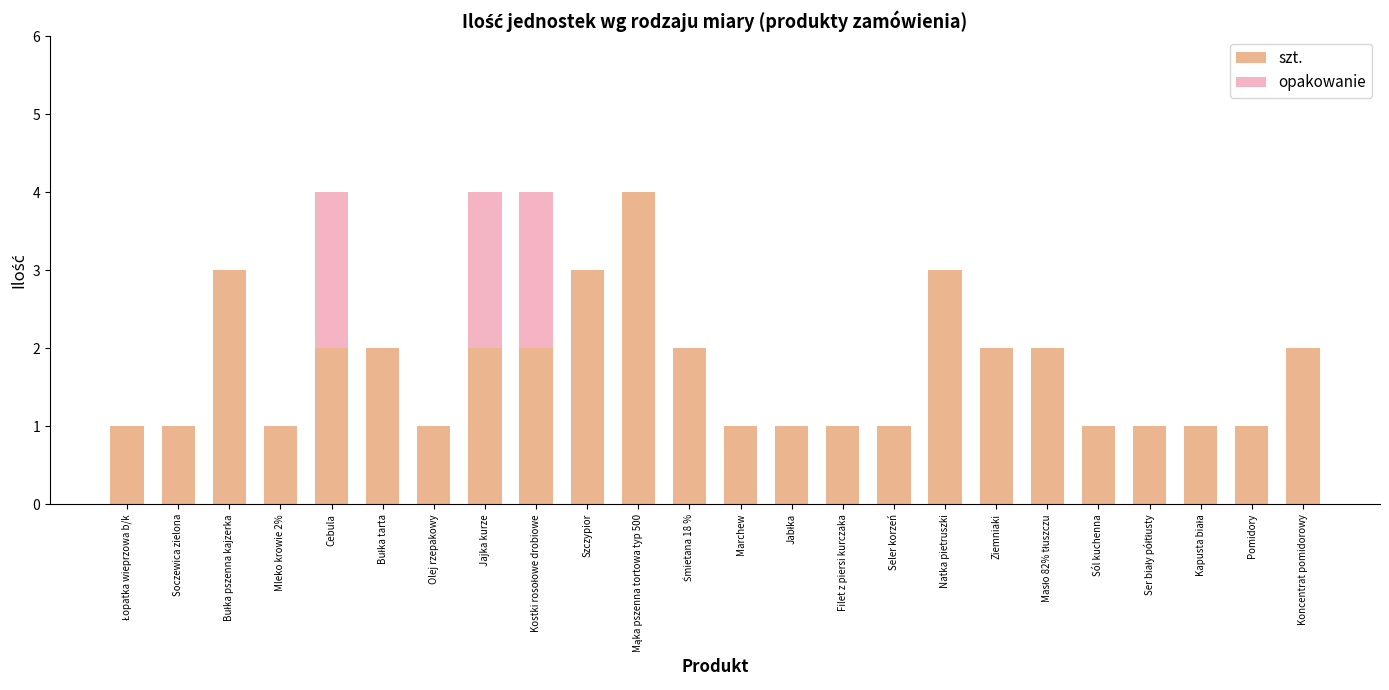

What is the maximum value for szt.?

4